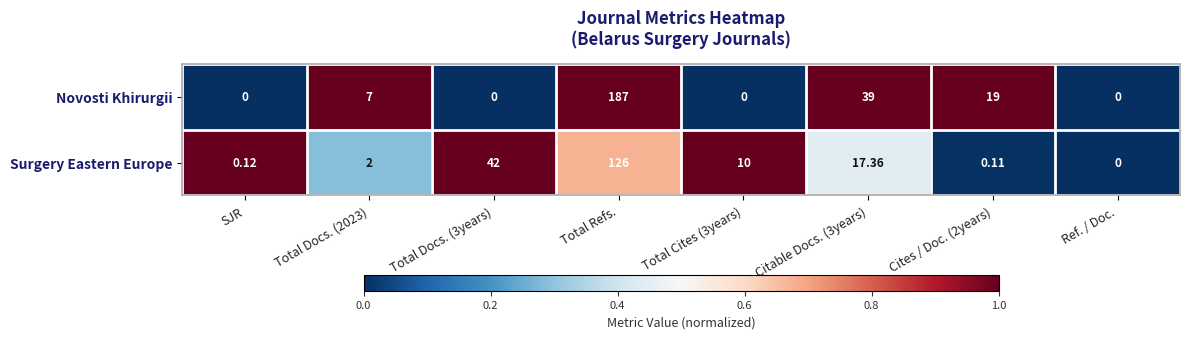

Rank the series by their average value, from lowest to highest.

Surgery Eastern Europe, Novosti Khirurgii